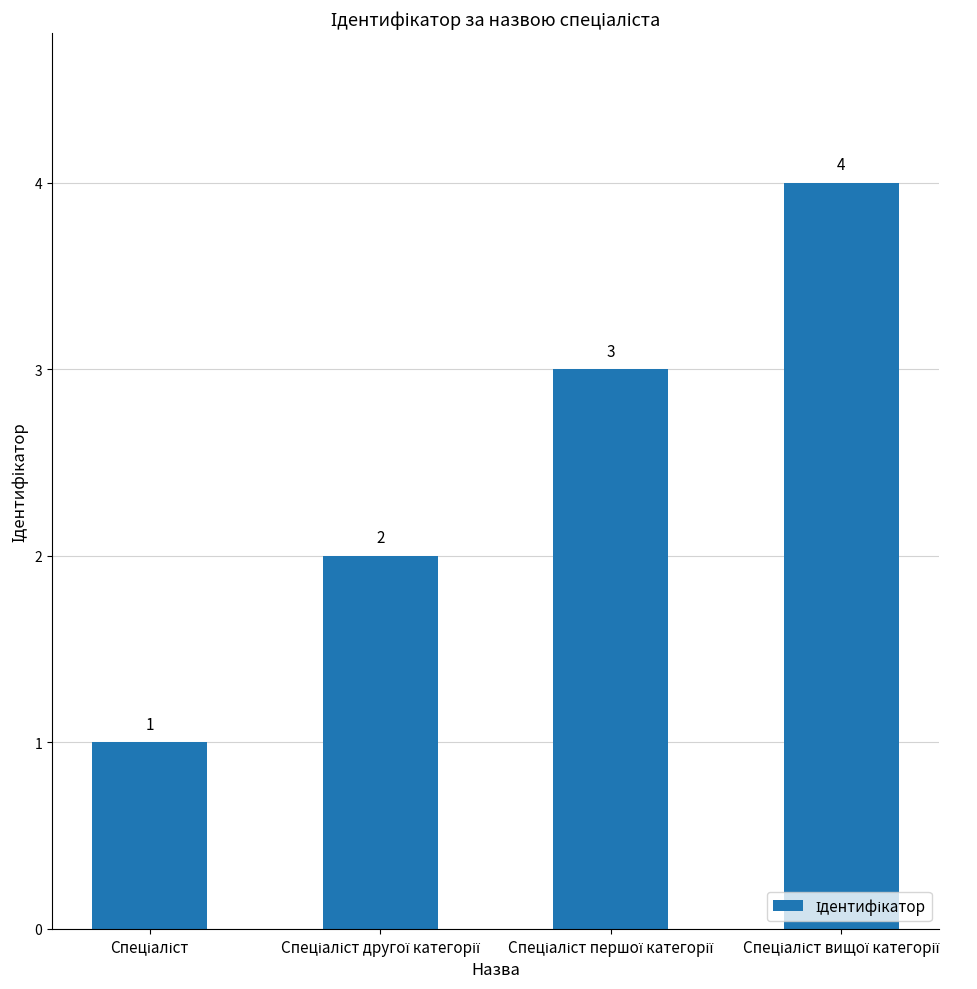

What is the value of the 1st bar from the left?

1